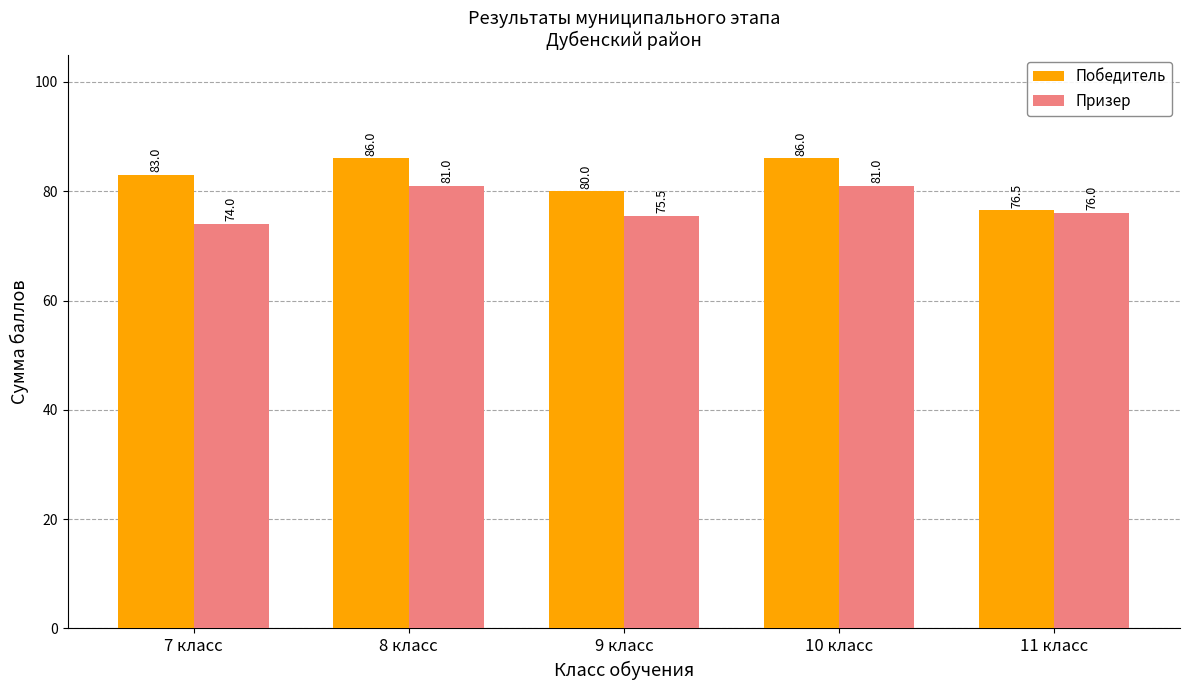

Is the value of Победитель at 9 класс greater than the value of Призер at 7 класс?

Yes